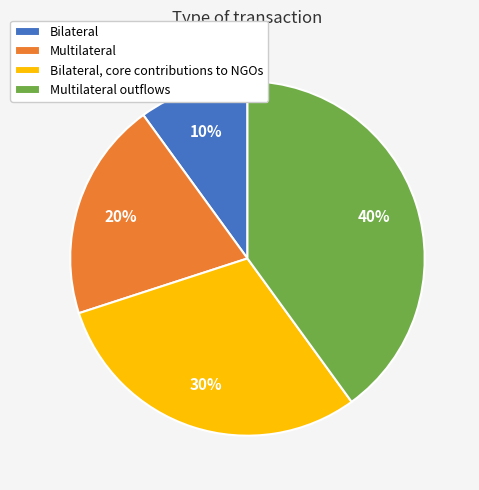

Between Bilateral, core contributions to NGOs and Multilateral outflows, which is larger?

Multilateral outflows